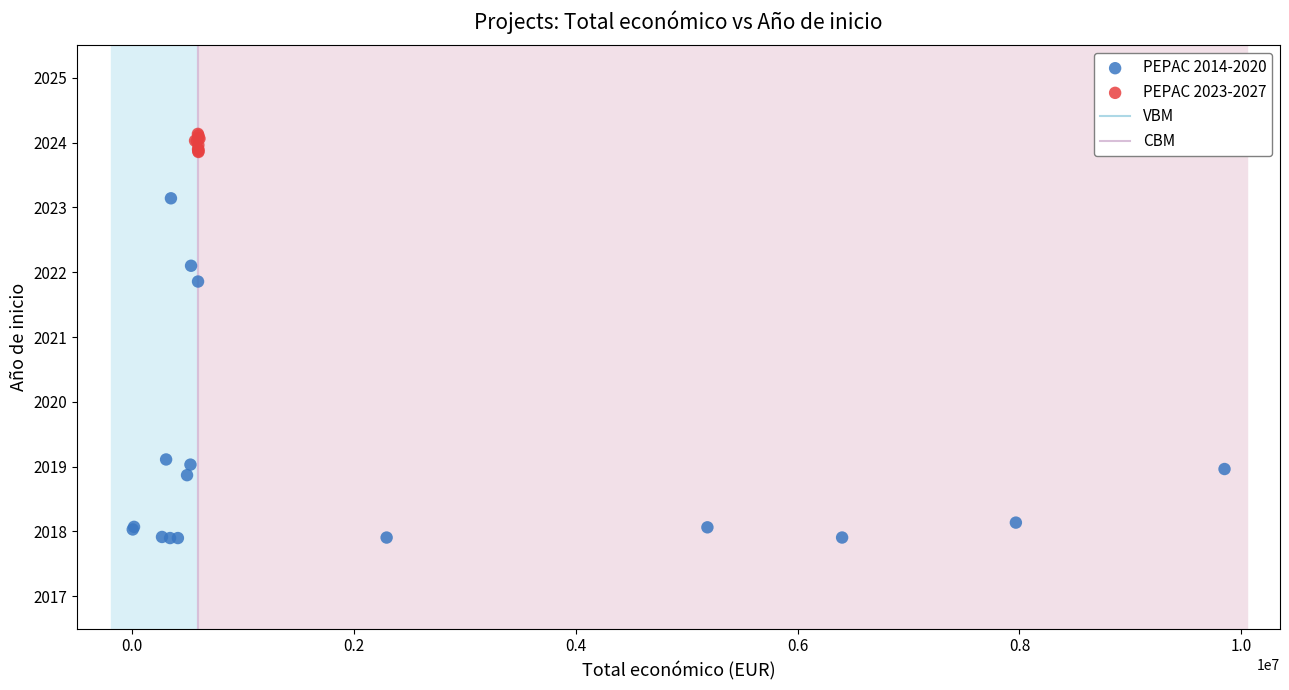

Which series reaches the maximum Y coordinate?

PEPAC 2023-2027